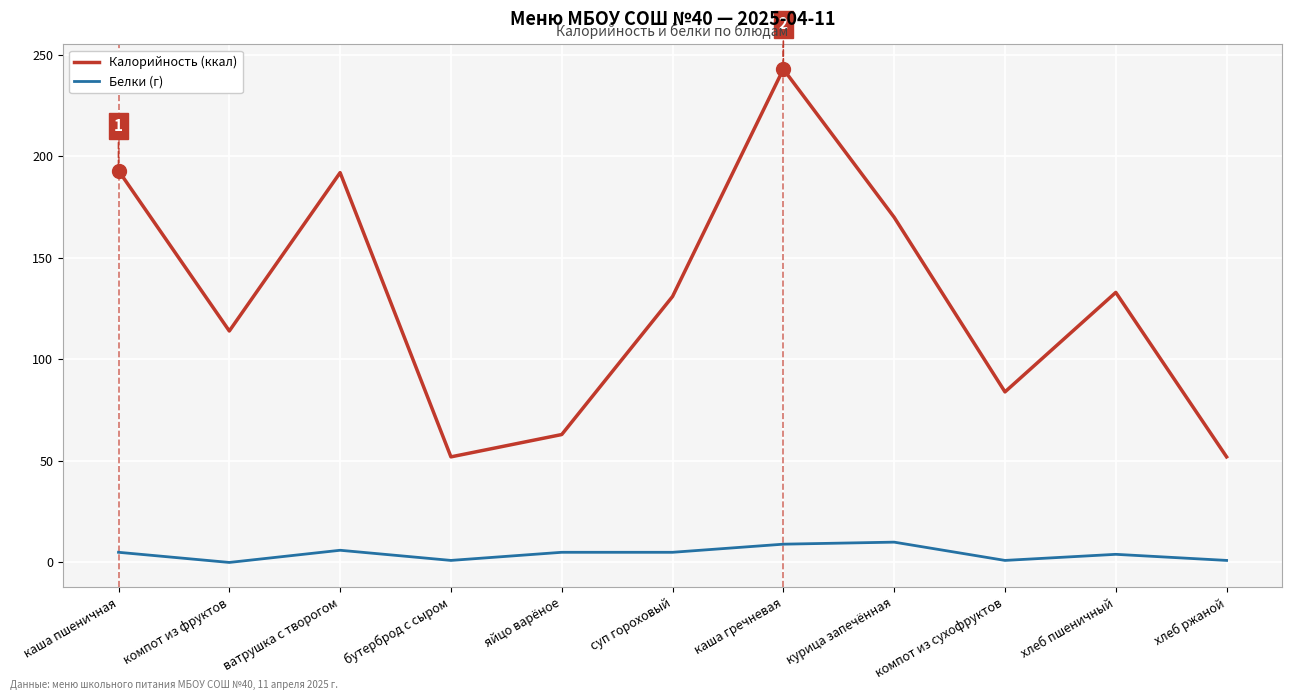

Which label corresponds to the largest value in the chart?

каша гречневая